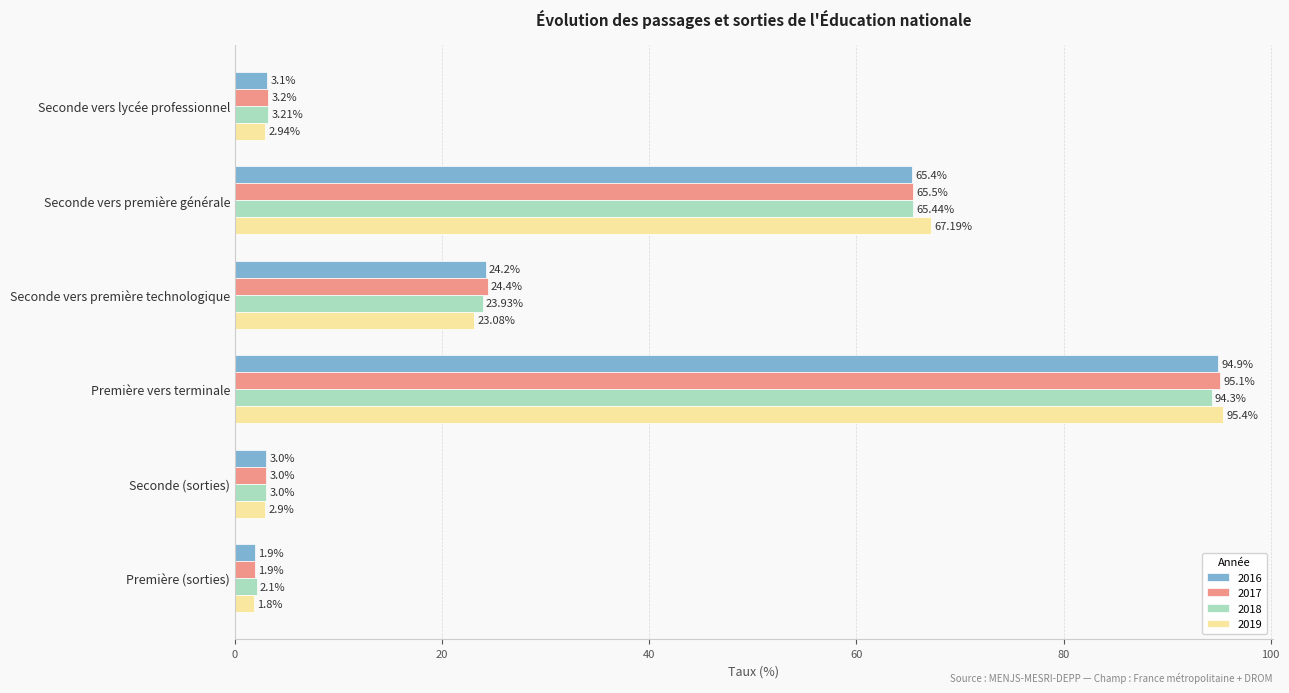

At how many categories does at least one series exceed 52?

2